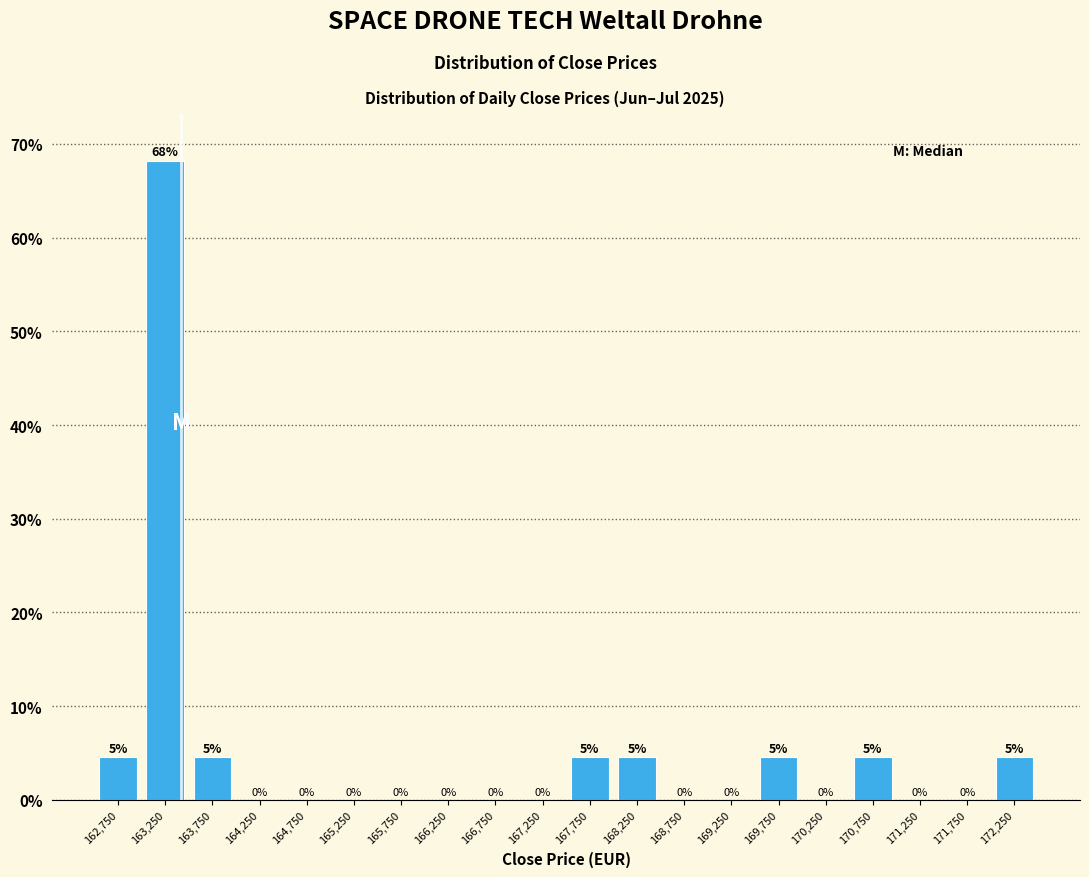

Over which range of the x-axis is the bar tallest?

163000 to 163500